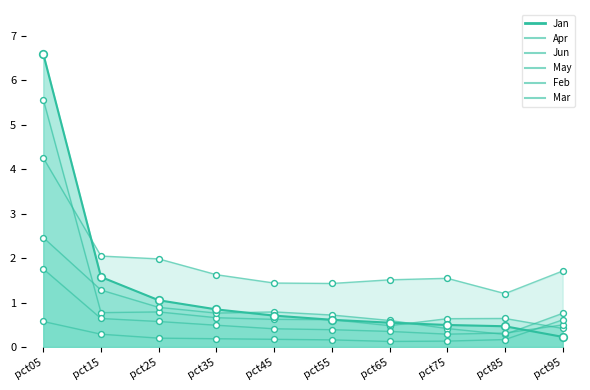

Which series contains the highest Y value?

Jan